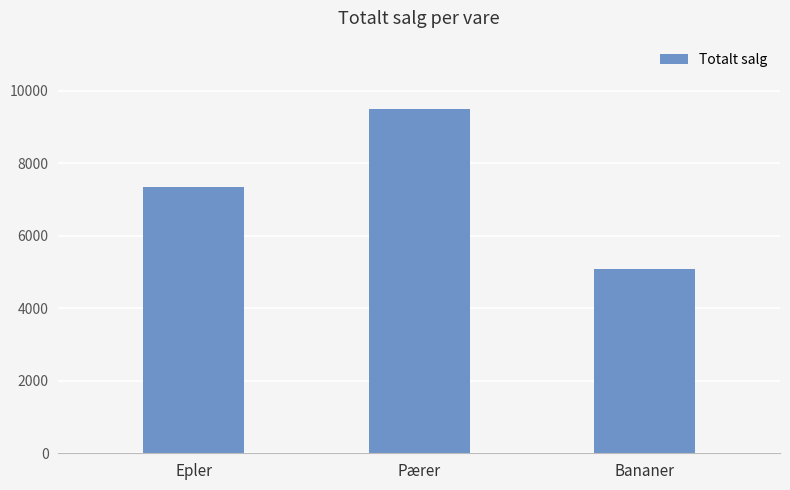

Is it true that the value at Bananer is 9028?

False